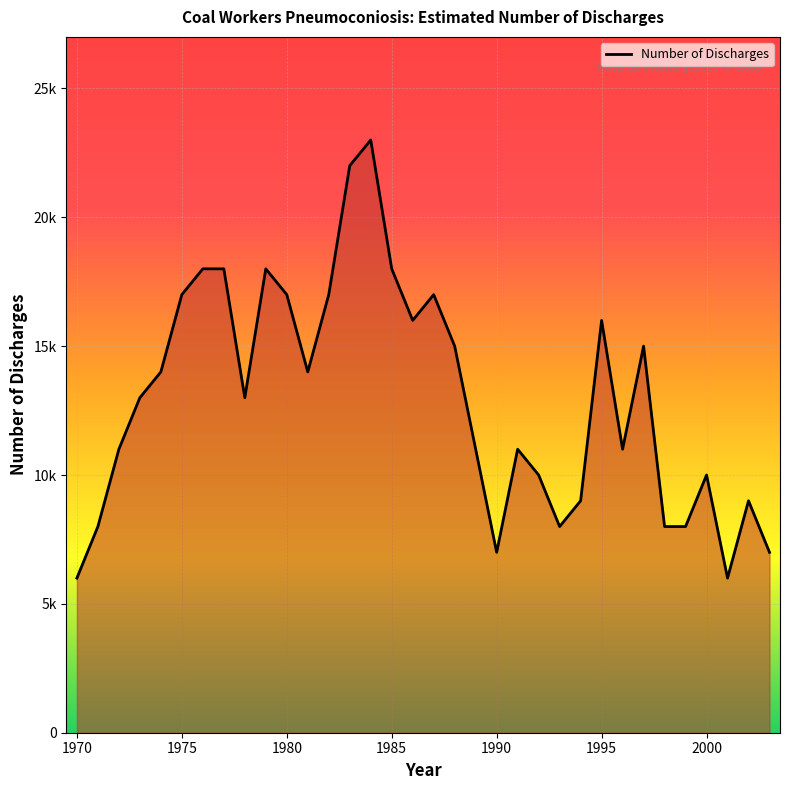

Is this an area chart (filled region under the line)?

Yes